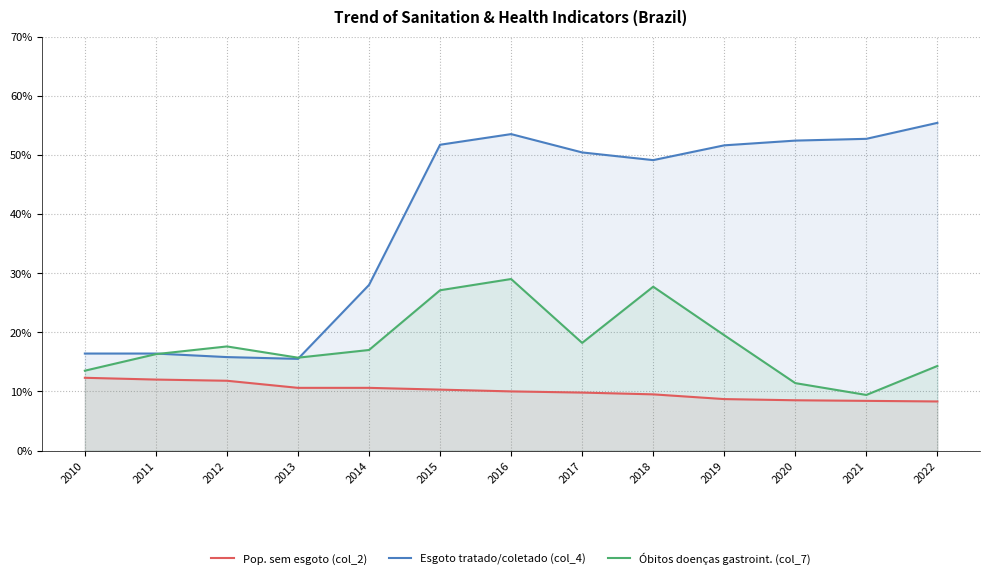

Between 2014 and 2017, which is larger?

2014